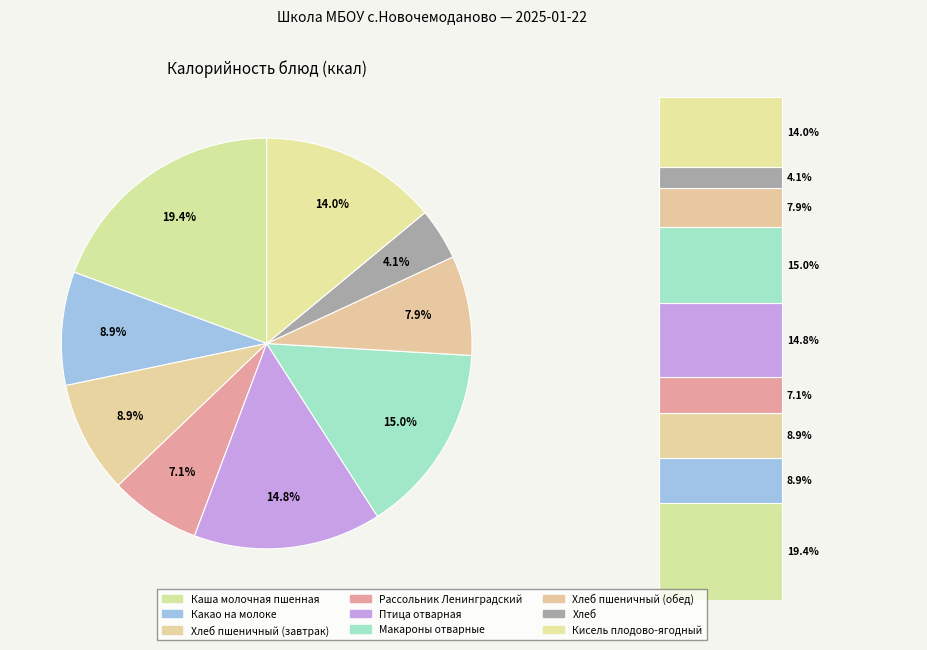

What is the change in value from Рассольник Ленинградский to Макароны отварные?

+110